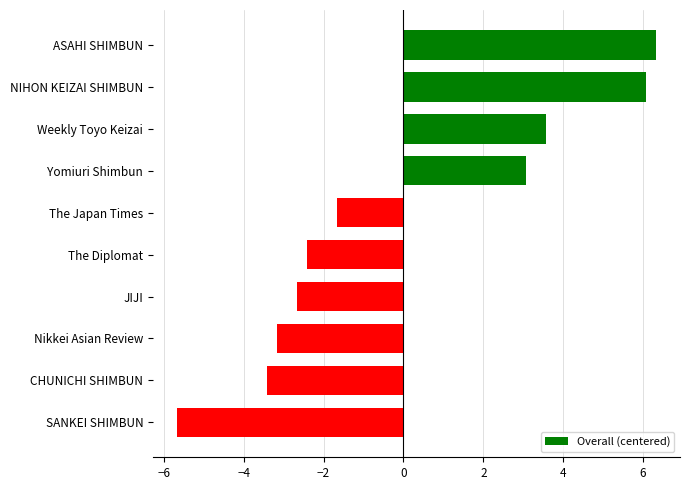

List the labels in order of value, smallest first.

SANKEI SHIMBUN, CHUNICHI SHIMBUN, Nikkei Asian Review, JIJI, The Diplomat, The Japan Times, Yomiuri Shimbun, Weekly Toyo Keizai, NIHON KEIZAI SHIMBUN, ASAHI SHIMBUN